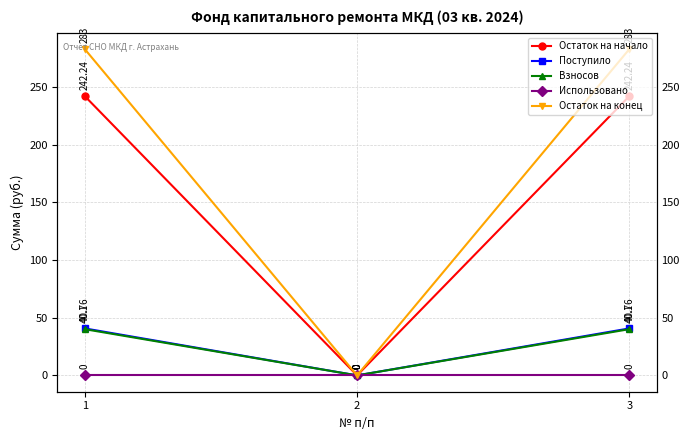

What is the difference between the second highest and minimum values in the Остаток на конец series?

283.0